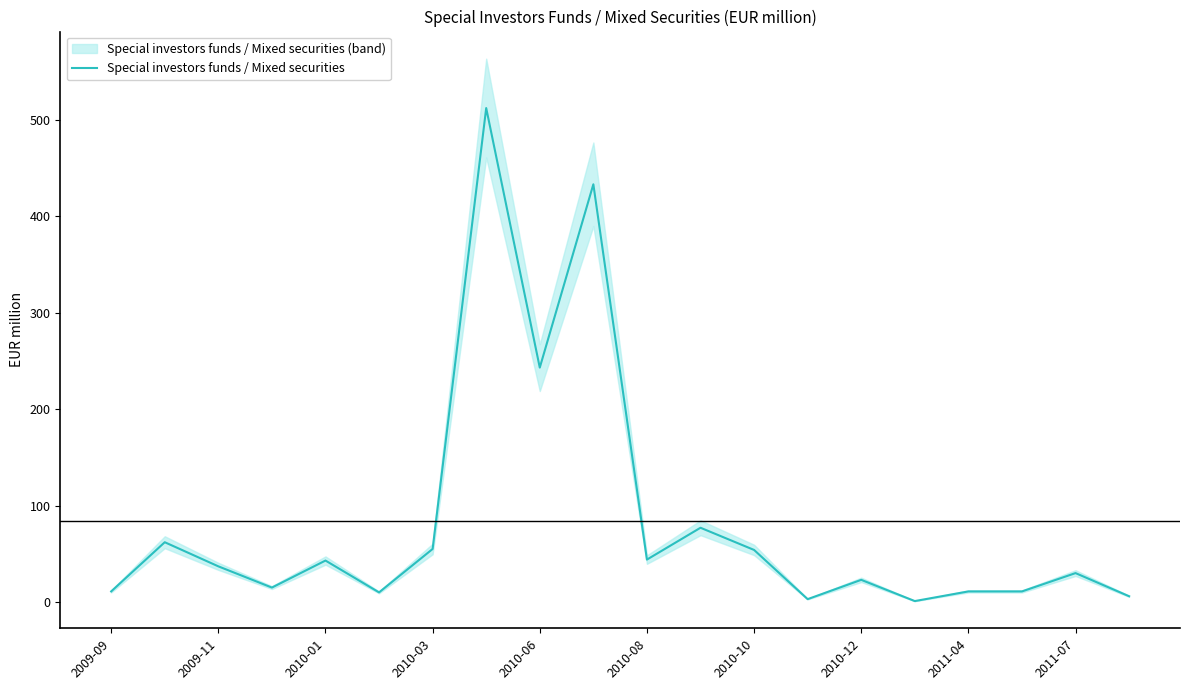

Where is Special investors funds / Mixed securities nearest to the value 256?

2010-06